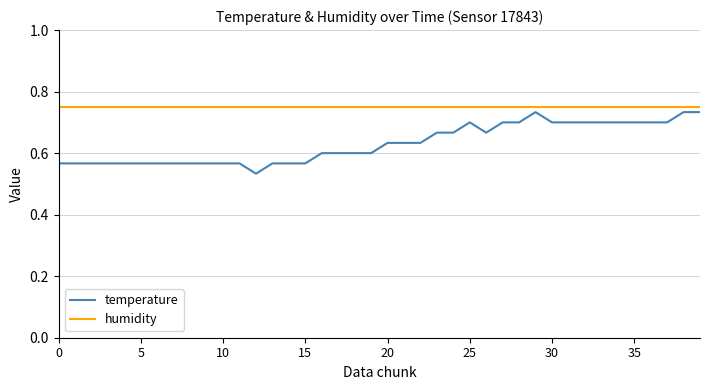

Which series has the largest range (max minus min)?

temperature